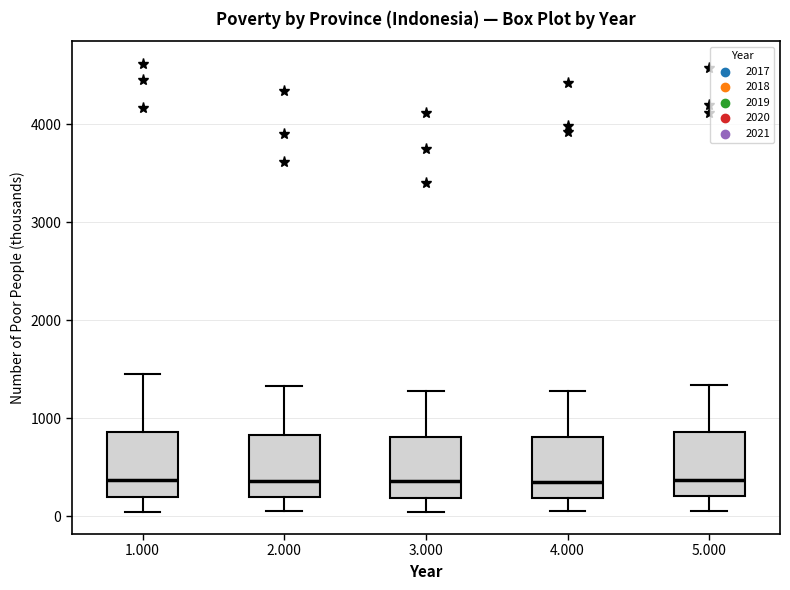

Reading left to right, transcribe this box plot: for each box, give where its median line is, the range the box spans, and where its two whiskers end, as read against the y-axis. The values are not printed on the chart, so give them approximately, as read against the axis.

1.000: median 400, box 200 to 900, whiskers 0 to 1500
2.000: median 400, box 200 to 800, whiskers 100 to 1300
3.000: median 400, box 200 to 800, whiskers 0 to 1300
4.000: median 400, box 200 to 800, whiskers 100 to 1300
5.000: median 400, box 200 to 900, whiskers 100 to 1300